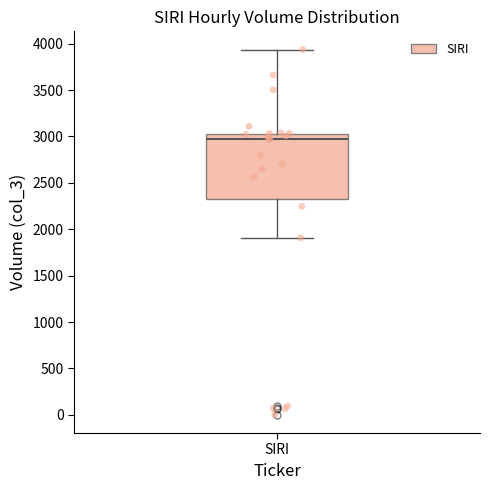

Read this box plot against the y-axis: the position of the median line, the range covered by the box, and the ends of both whiskers. The values are not printed on the chart, so give them approximately, as read against the axis.

median 2950, box 2350 to 3050, whiskers 1900 to 3950